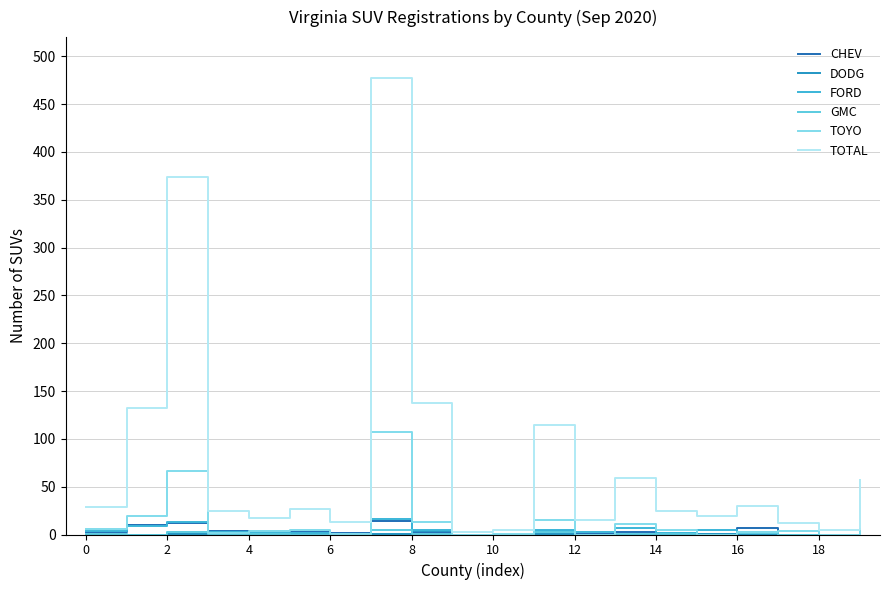

What is the sum of all TOYO values?

265